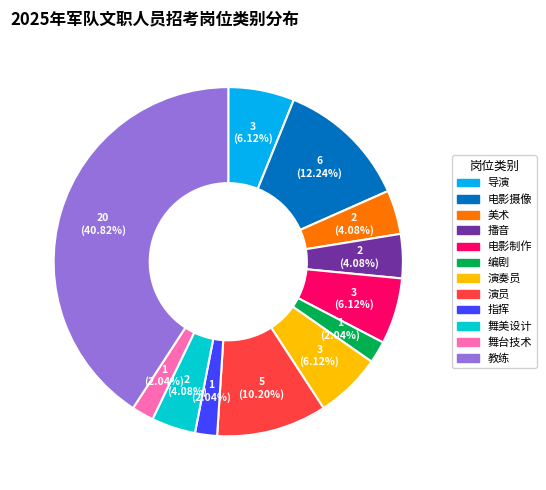

Count the number of slices in the pie.

12